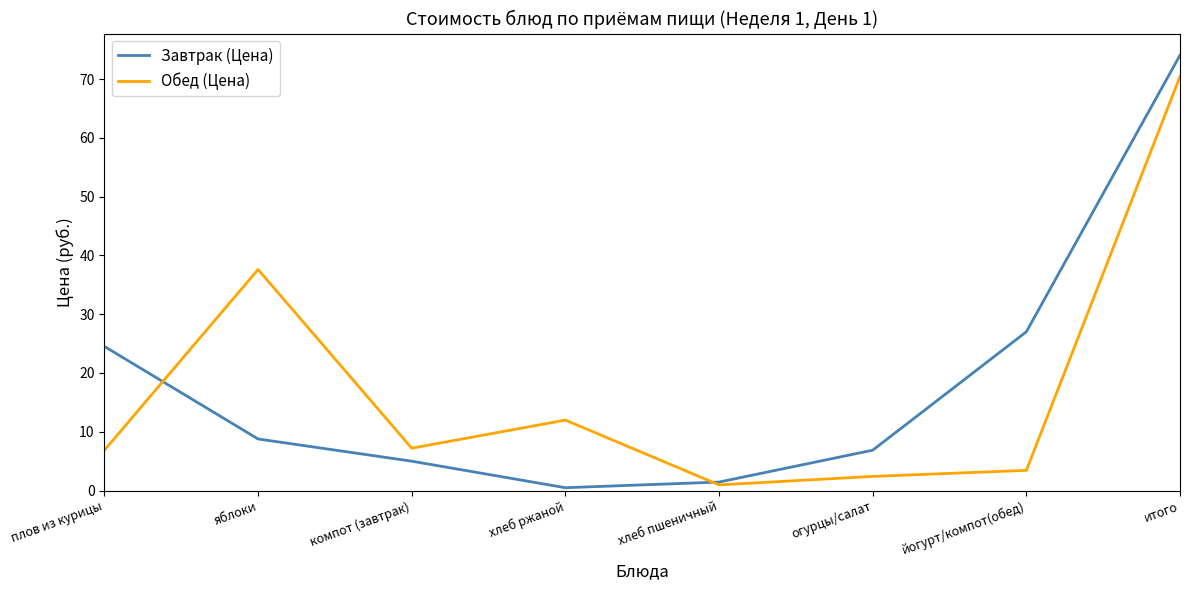

At which label is Обед (Цена) closest to 35?

яблоки